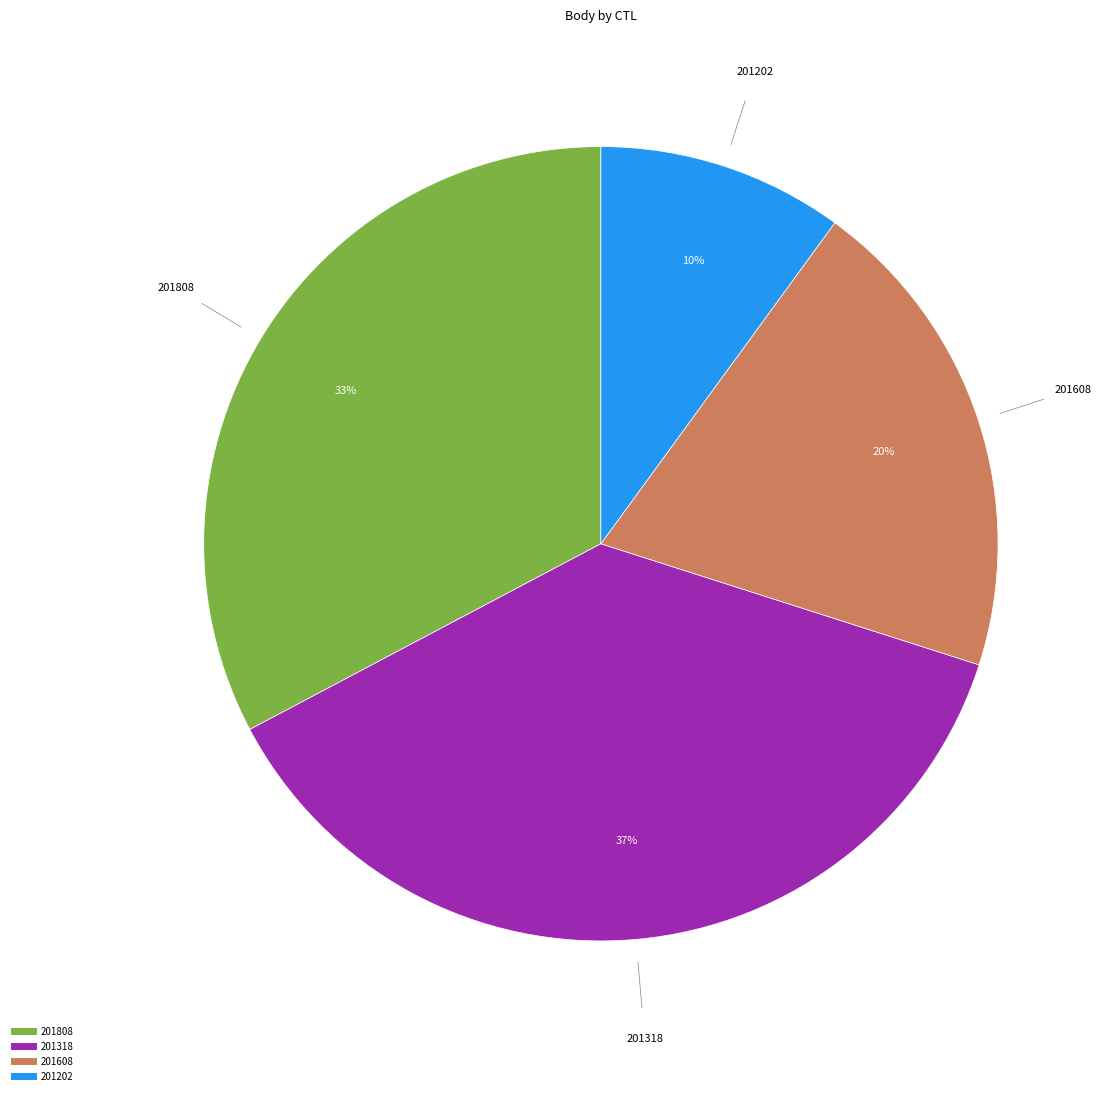

The 201318 slice represents 37% of the pie. True or false?

True